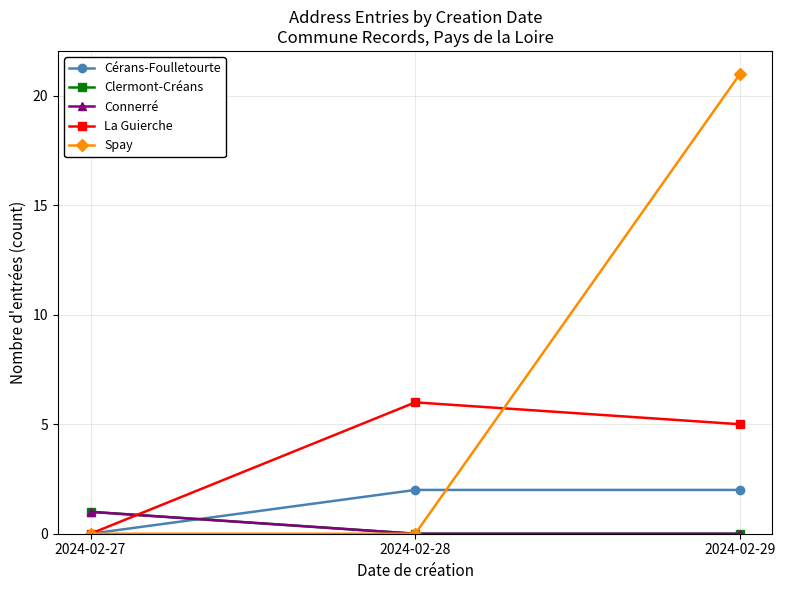

How many lines are shown in the chart?

5